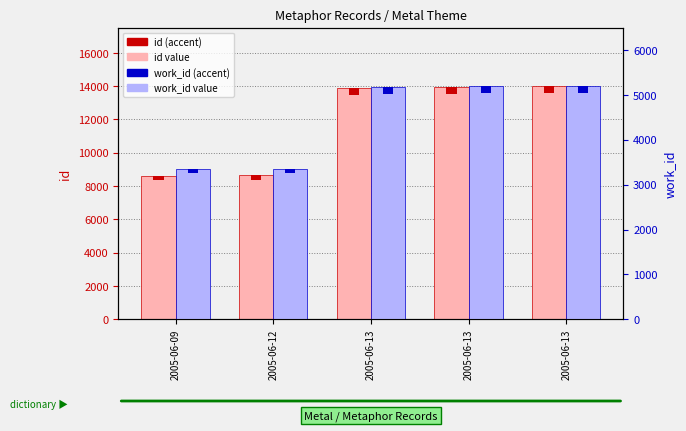

At which label is work_id closest to 4277?

2005-06-13